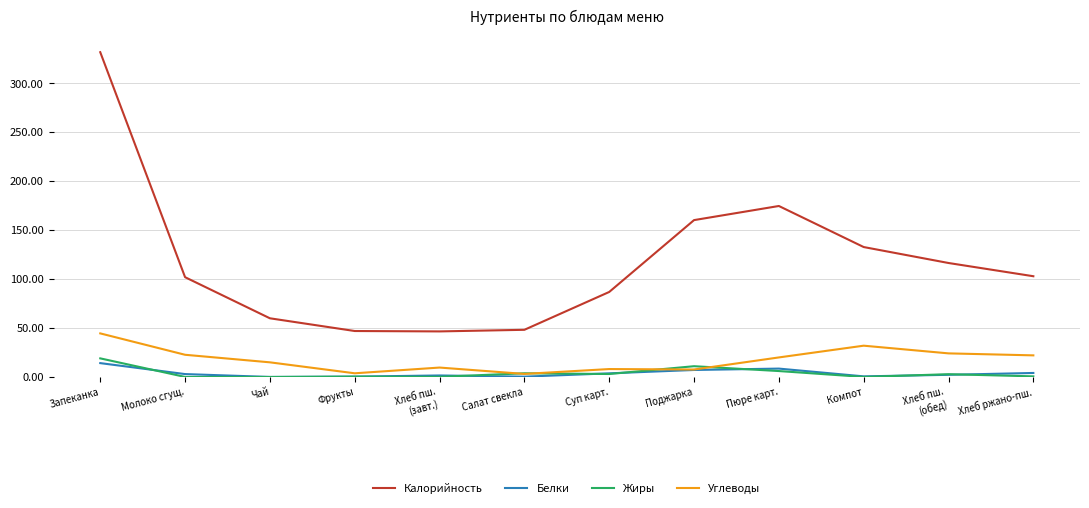

Which series has the widest spread of values?

Калорийность